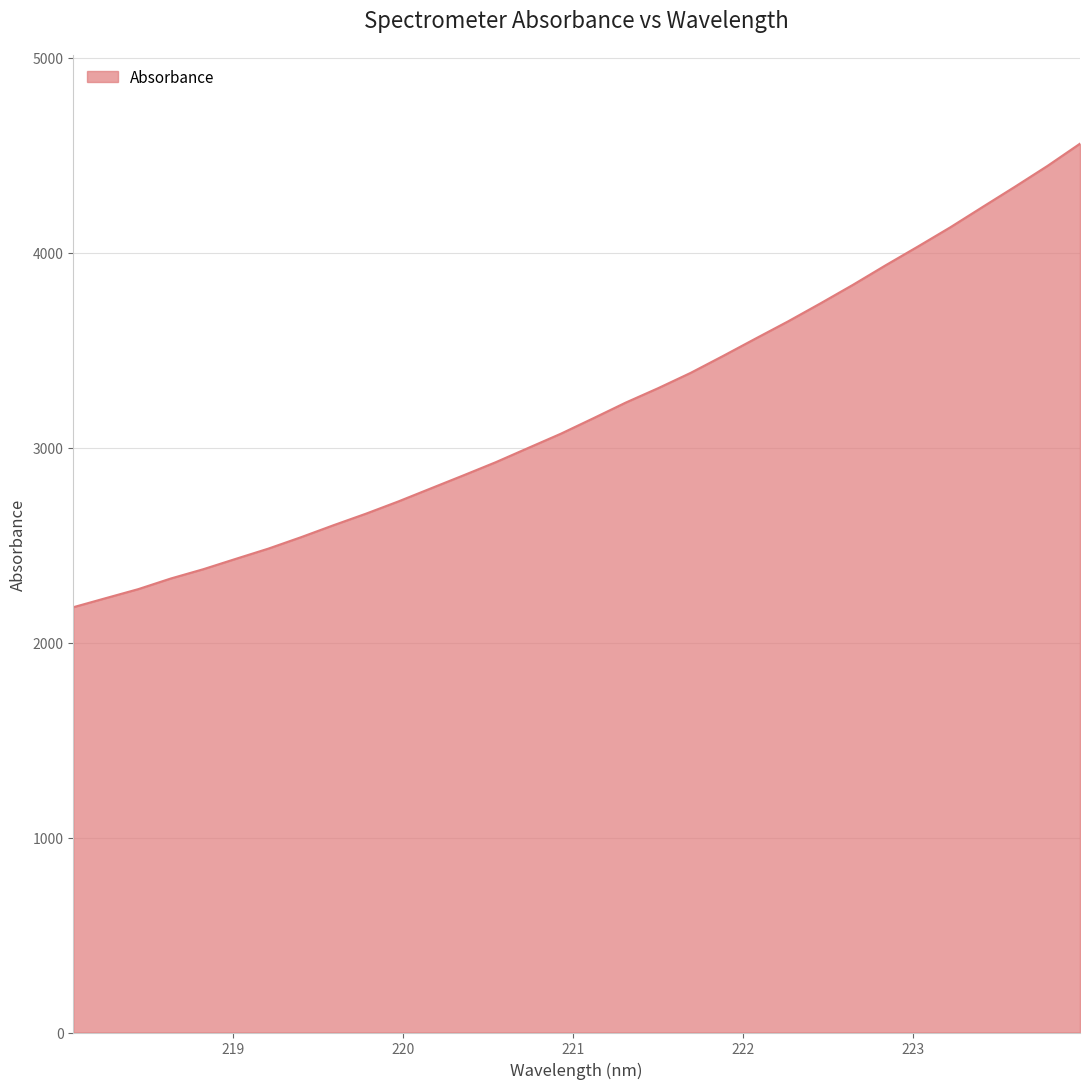

What is the greatest value displayed?

4559.1